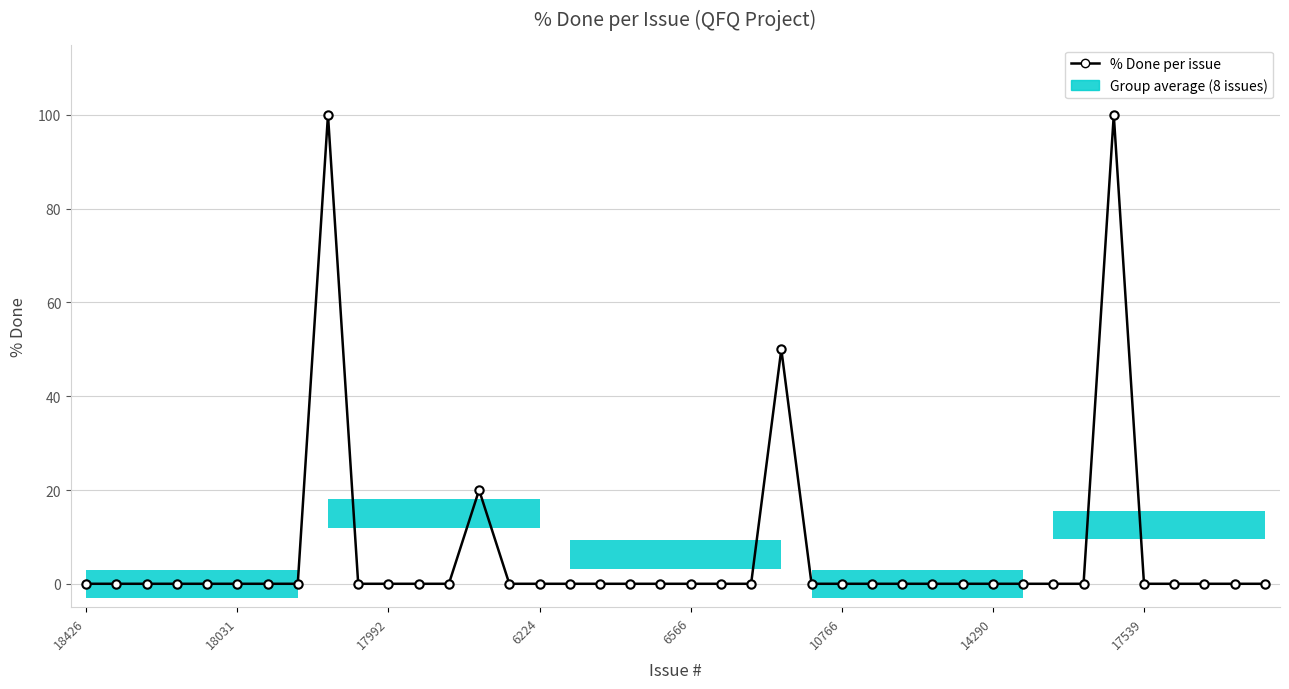

The chart shows a value of 58 at 14290. True or false?

False